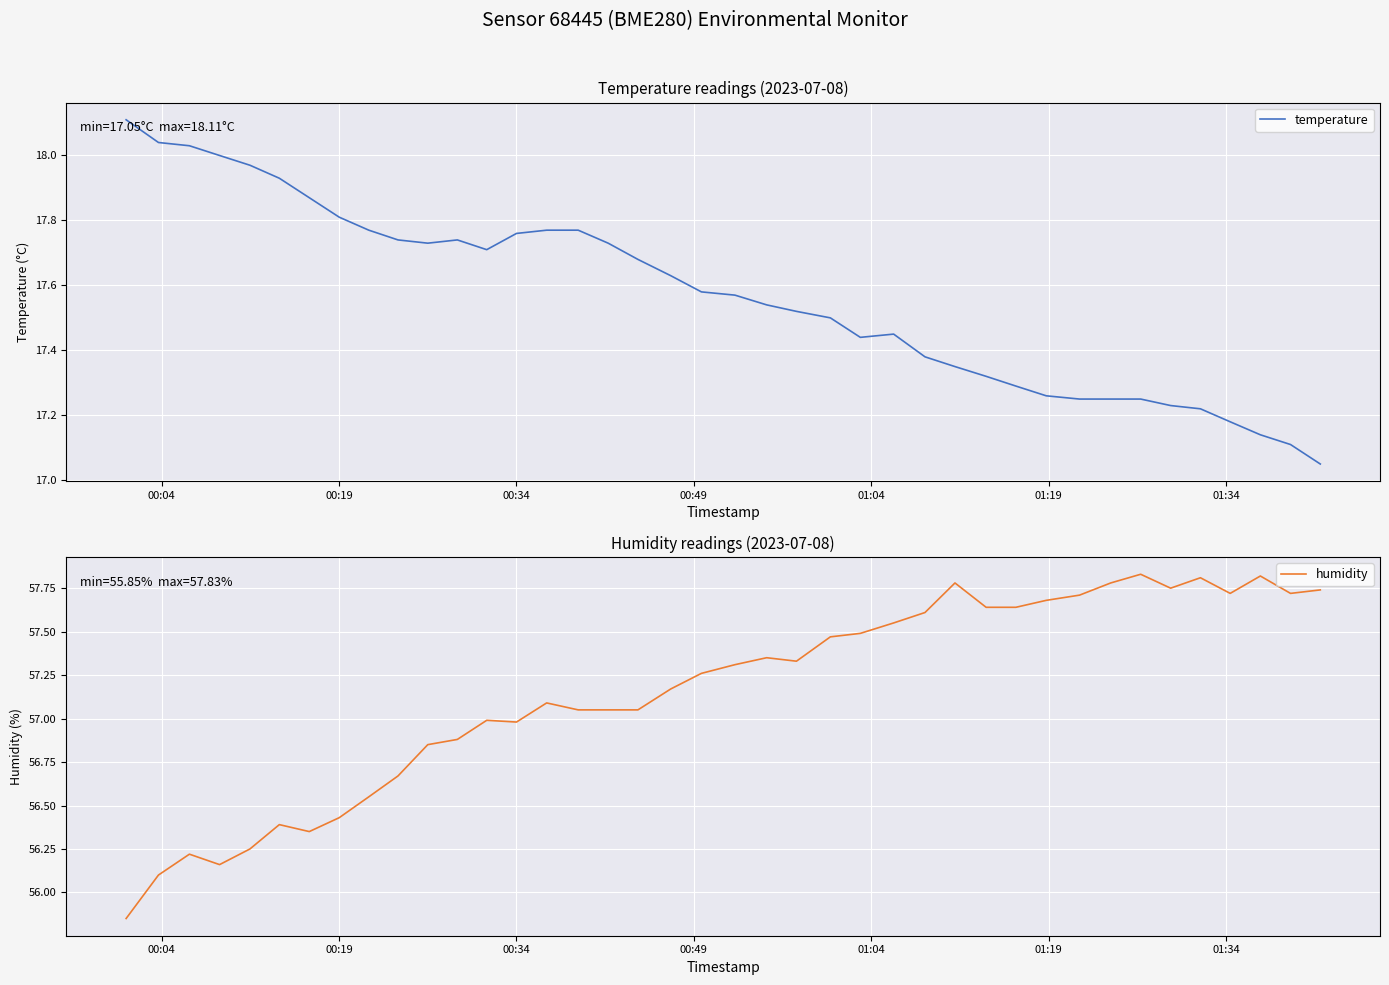

What is the average value of the humidity series?

57.2